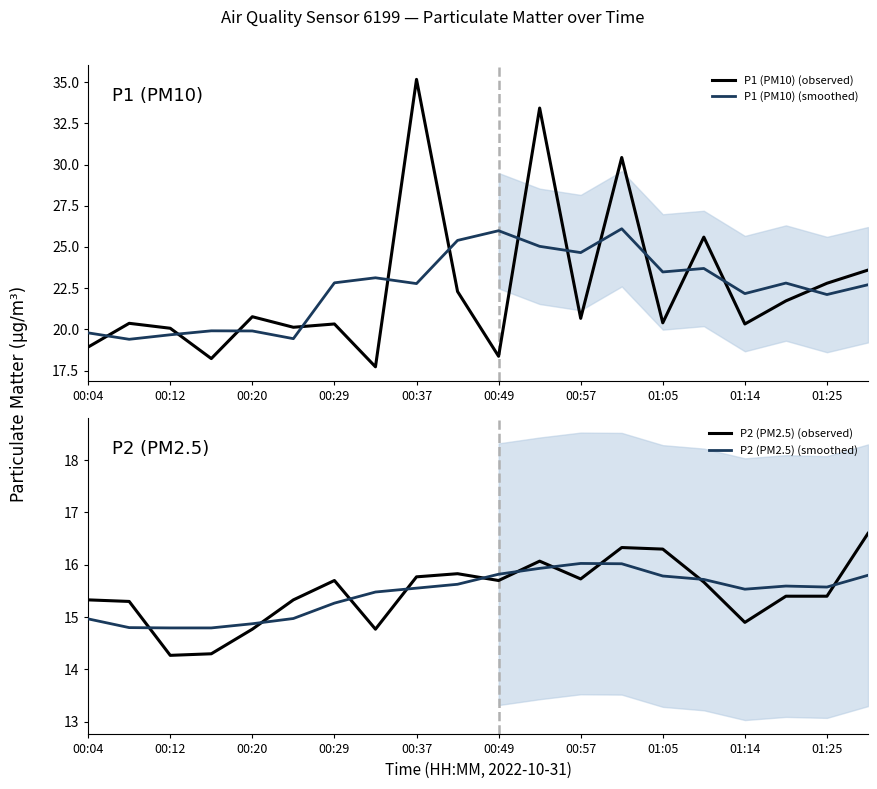

How many values in the P2 (PM2.5) (smoothed) series are below 15?

6